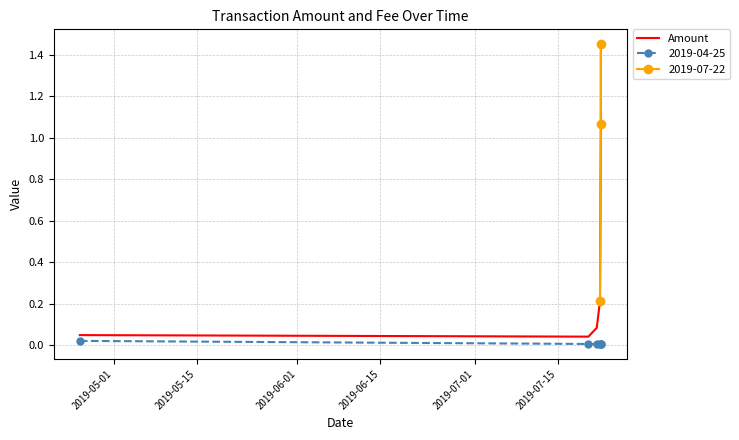

The chart shows a value of 0.0 at 2019-05-15. True or false?

True